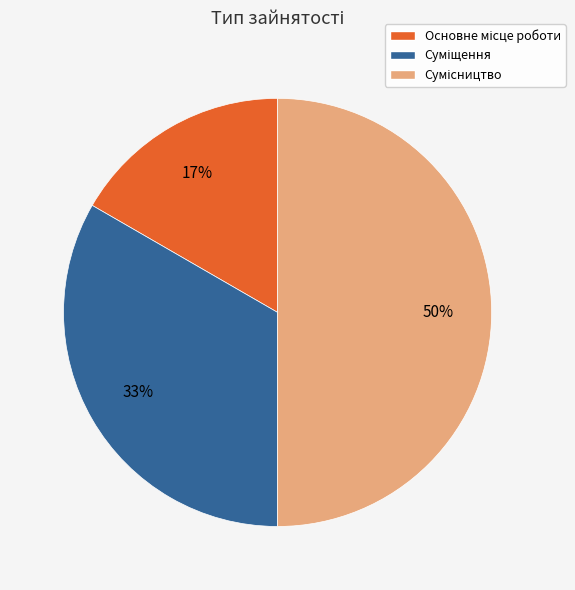

To the nearest percent, what is the difference between the Суміщення and Основне місце роботи slice percentages?

17%